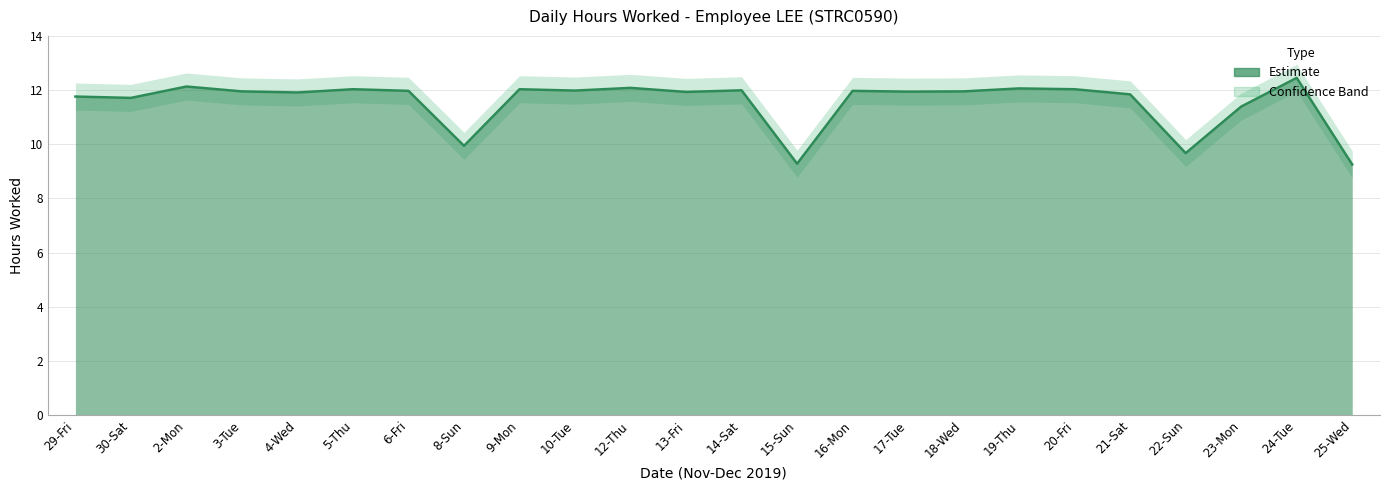

Reading left to right, list all the values displayed in this chart.

Hours Worked: 11.8	11.7	12.1	11.9	11.9	12.0	12.0	9.9	12.0	12.0	12.1	11.9	12.0	9.3	12.0	11.9	11.9	12.1	12.0	11.8	9.7	11.4	12.4	9.2
Upper Bound: 12.3	12.2	12.6	12.4	12.4	12.5	12.5	10.4	12.5	12.5	12.6	12.4	12.5	9.8	12.5	12.4	12.4	12.6	12.5	12.3	10.2	11.9	12.9	9.8
Lower Bound: 11.3	11.2	11.6	11.4	11.4	11.5	11.5	9.4	11.5	11.5	11.6	11.4	11.5	8.8	11.5	11.4	11.4	11.6	11.5	11.3	9.2	10.9	11.9	8.8